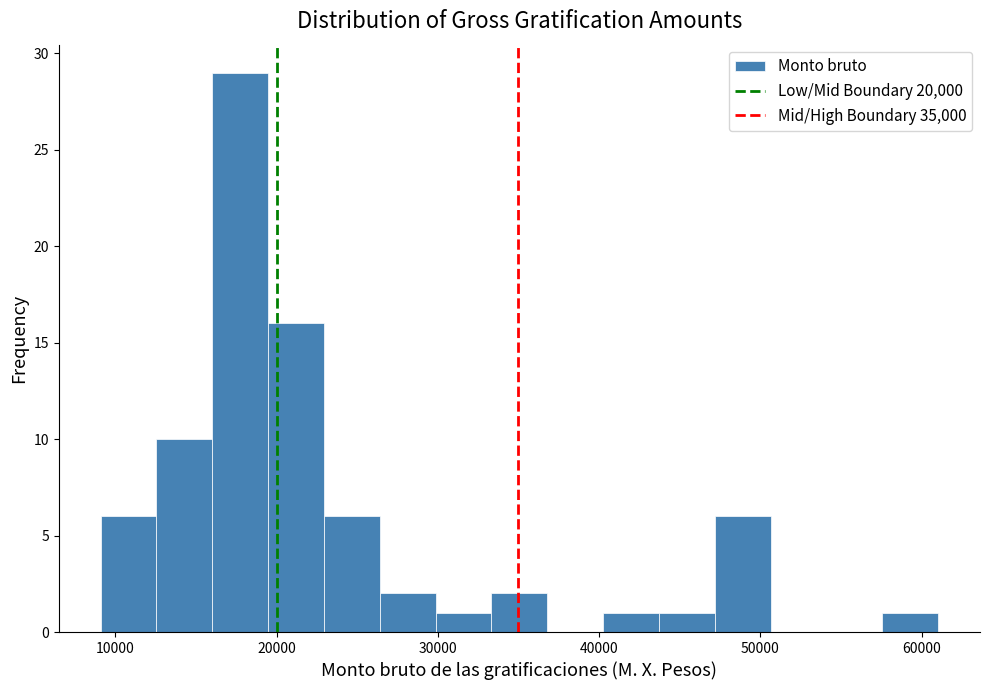

Read against the x-axis, roughly where is the centre of the tallest bar?

18000